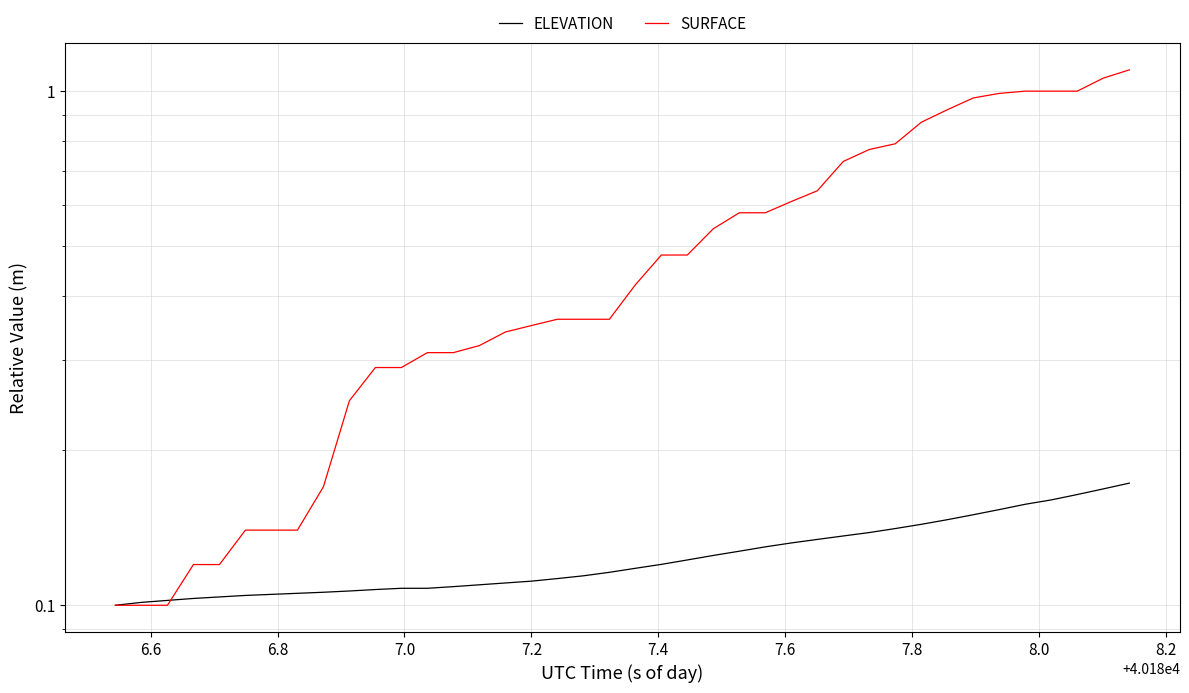

Which series has the widest spread of values?

SURFACE